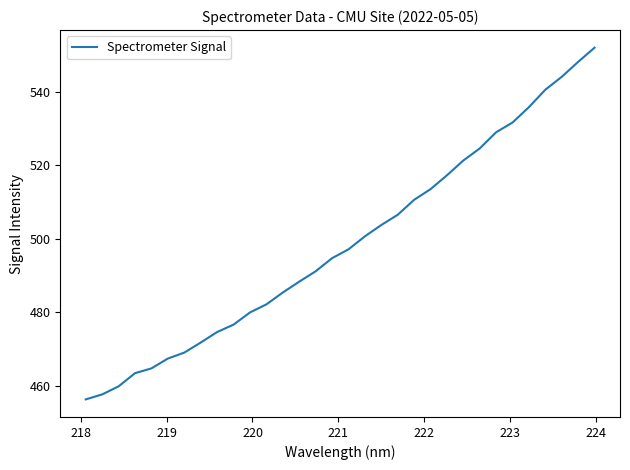

Reading left to right, list all the values displayed in this chart.

456.3	457.7	459.9	463.5	464.8	467.4	469.1	471.8	474.6	476.7	480.0	482.2	485.4	488.4	491.2	494.7	497.1	500.7	503.8	506.5	510.6	513.5	517.3	521.3	524.6	529.0	531.6	535.8	540.6	544.1	548.1	552.0